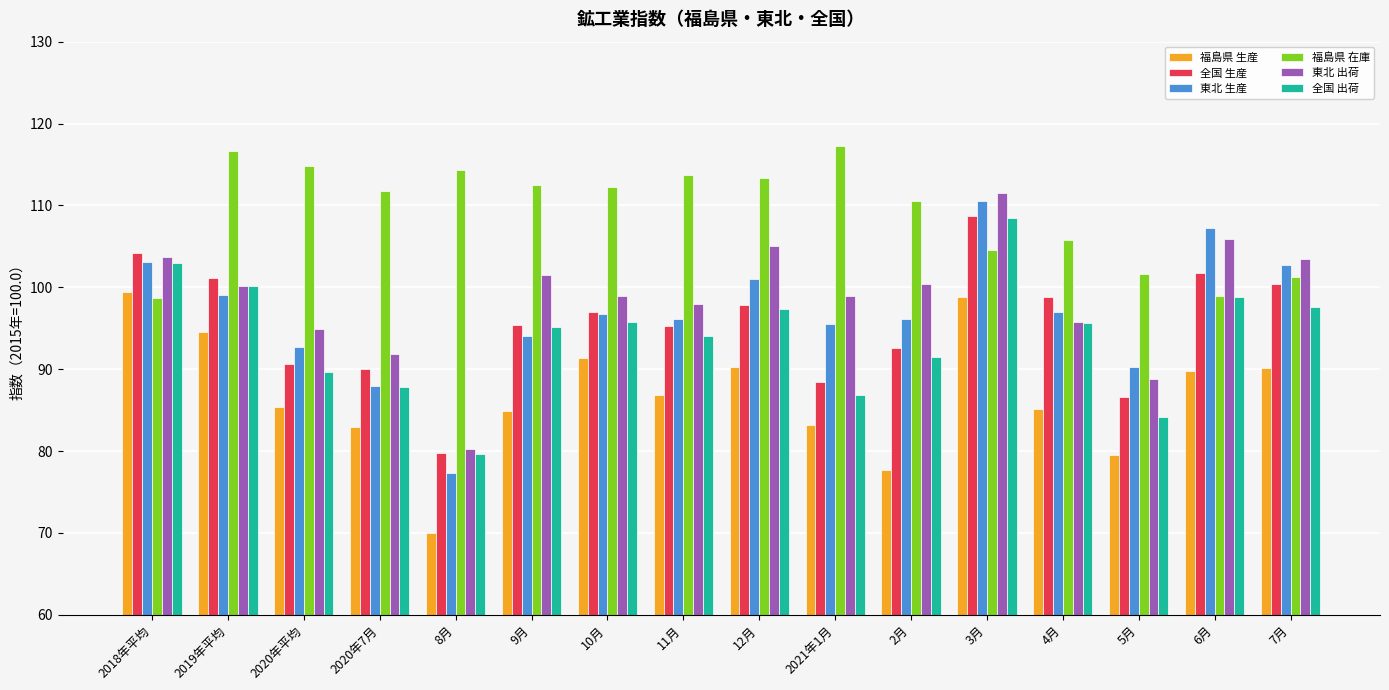

What is the label of the 2nd bar from the right?

6月